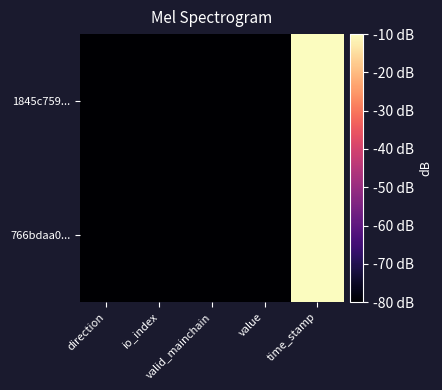

Rank the series by their maximum value, from highest to lowest.

1845c759..., 766bdaa0...